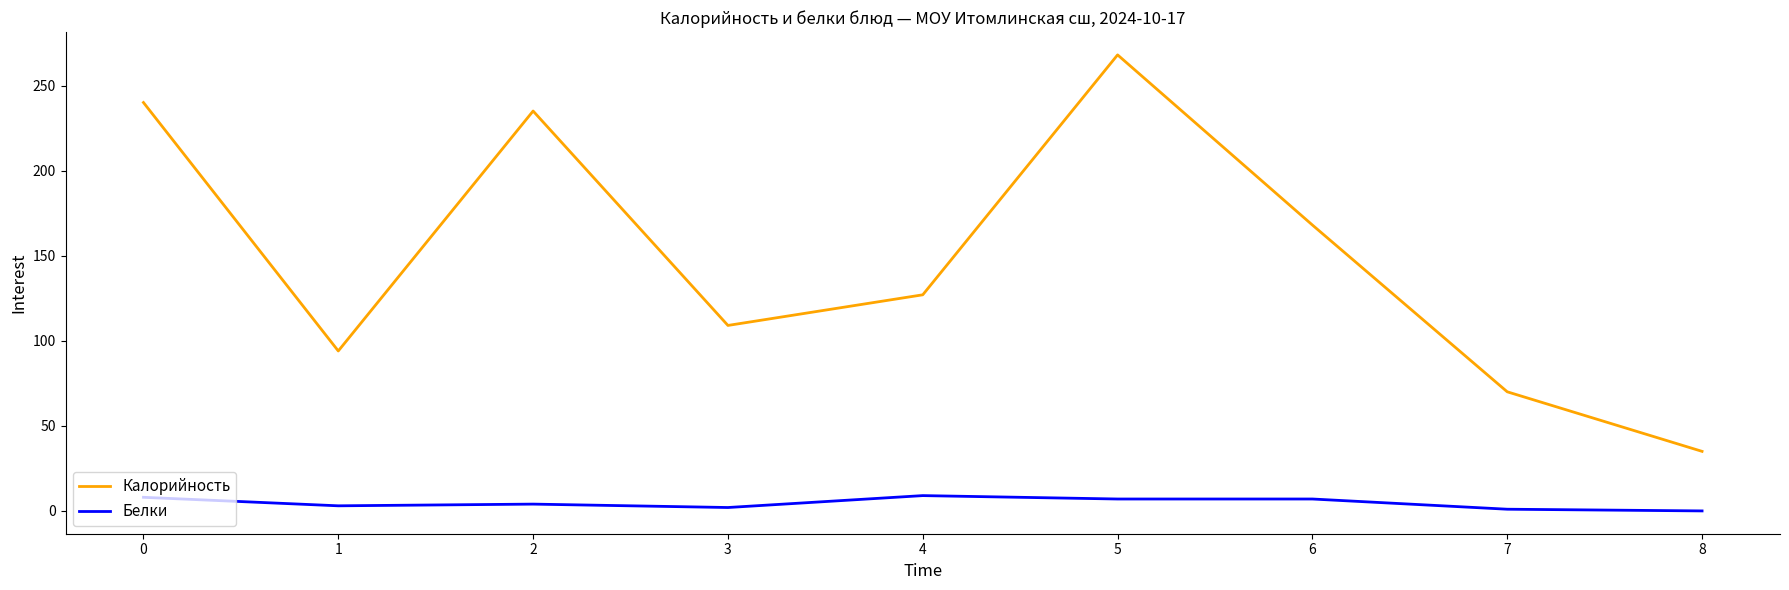

True or false: Белки and Калорийность cross at least once.

False